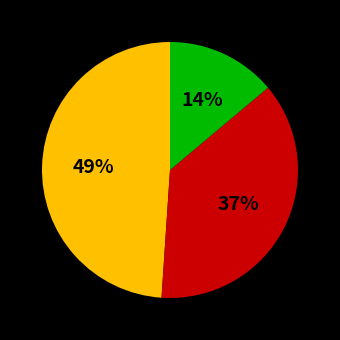

Is there a majority slice in this chart?

No